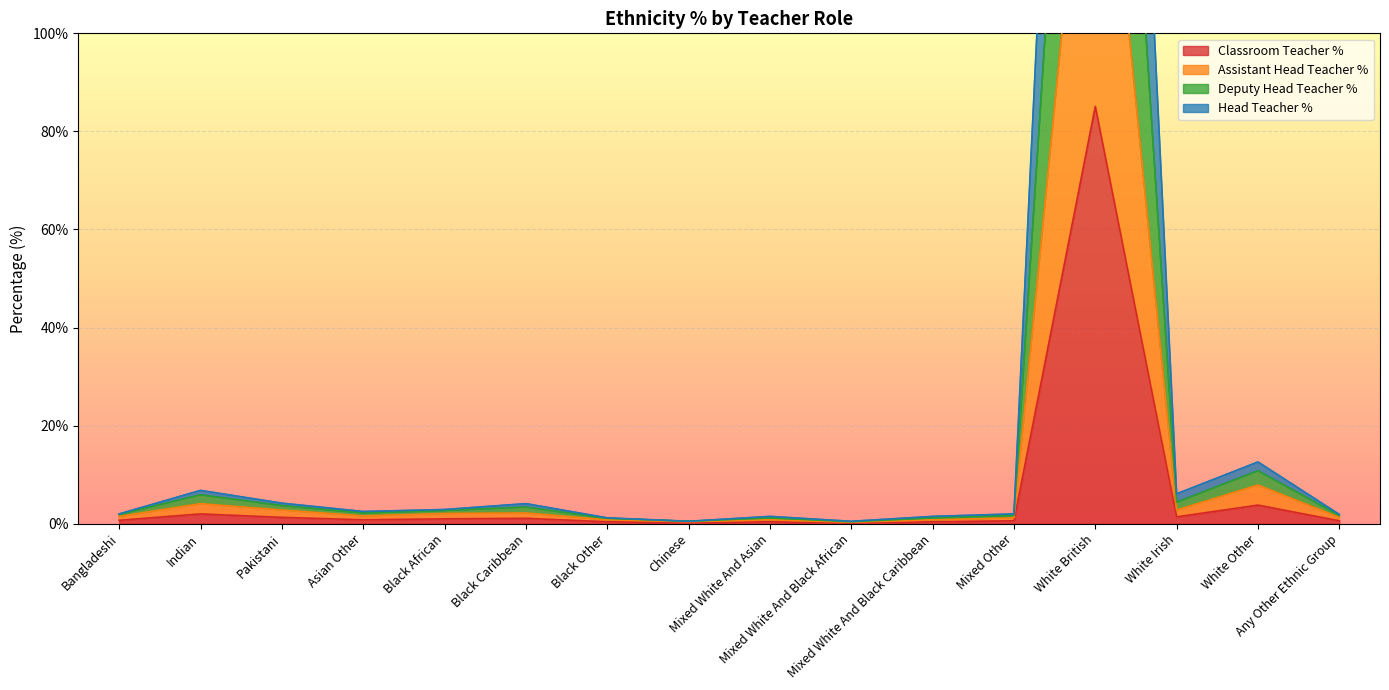

True or false: Deputy Head Teacher % has a value of 2.2 at Indian.

False